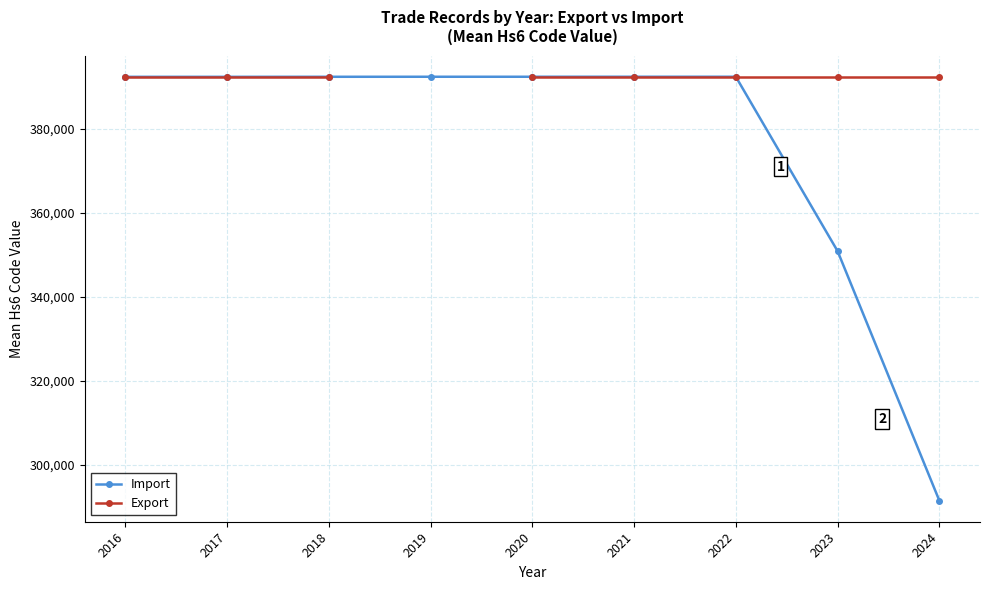

What is the total value across all series at 2021?

784680.0